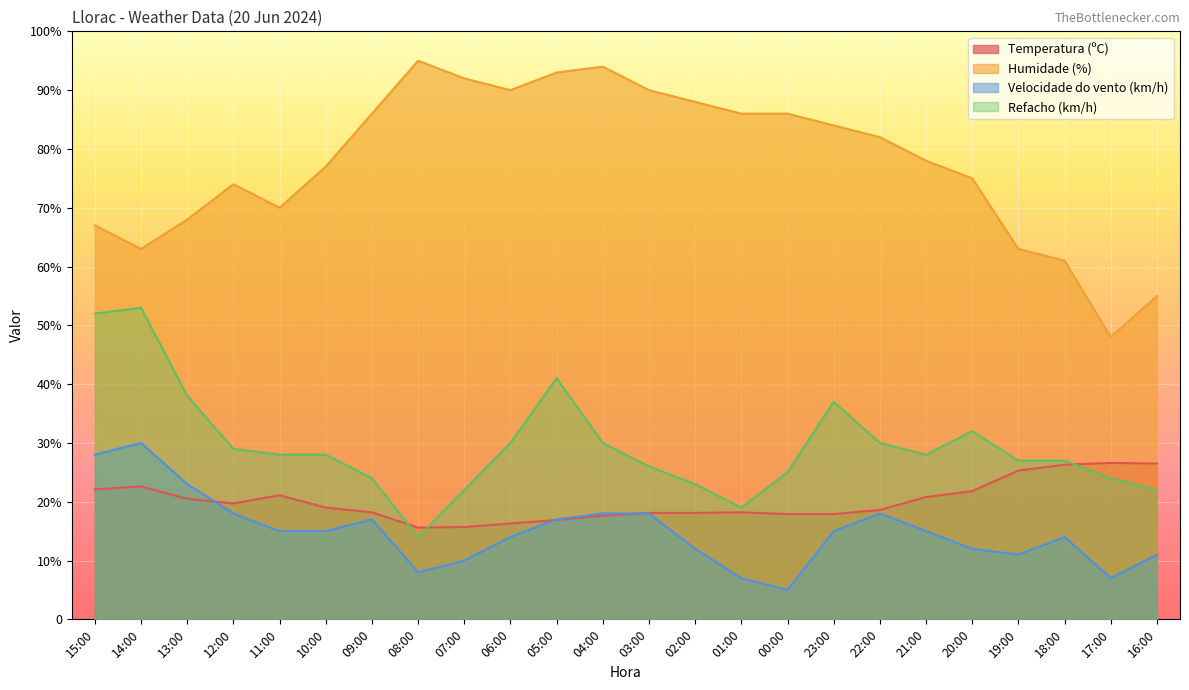

True or false: Temperatura (ºC) and Refacho (km/h) cross at least once.

True